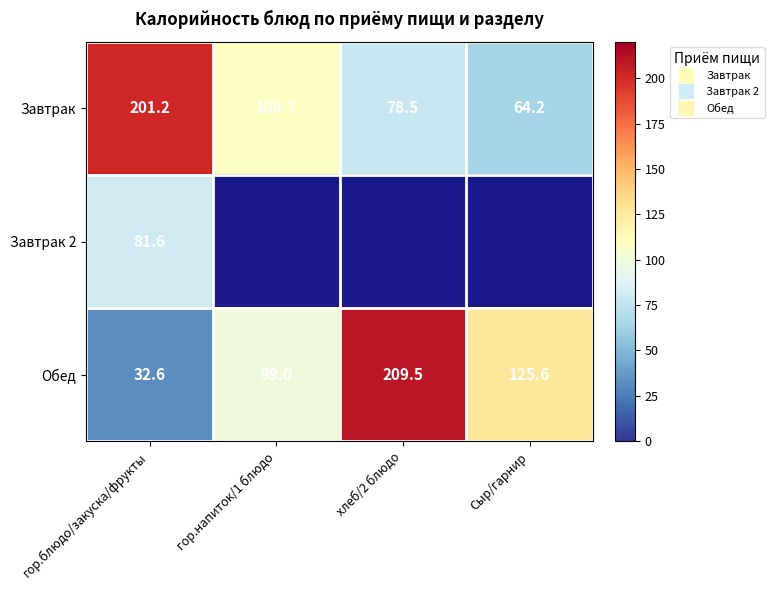

Rank the categories by Завтрак 2 value from highest to lowest.

гор.блюдо/закуска/фрукты, гор.напиток/1 блюдо, хлеб/2 блюдо, Сыр/гарнир